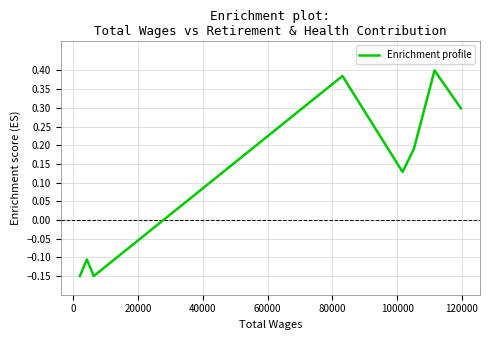

Count the values in the range 0 to 1.

5